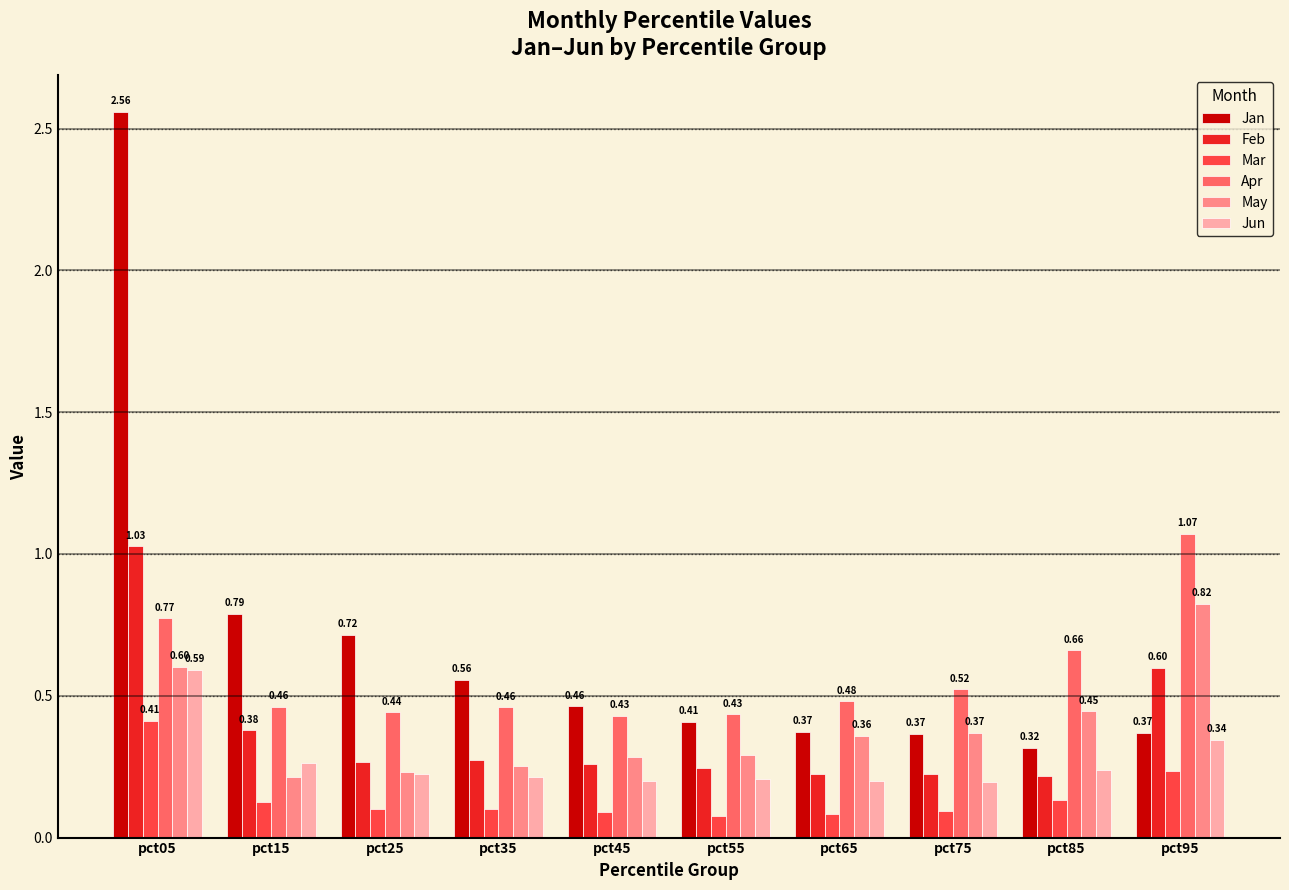

Which series changed the most between pct15 and pct35?

Jan